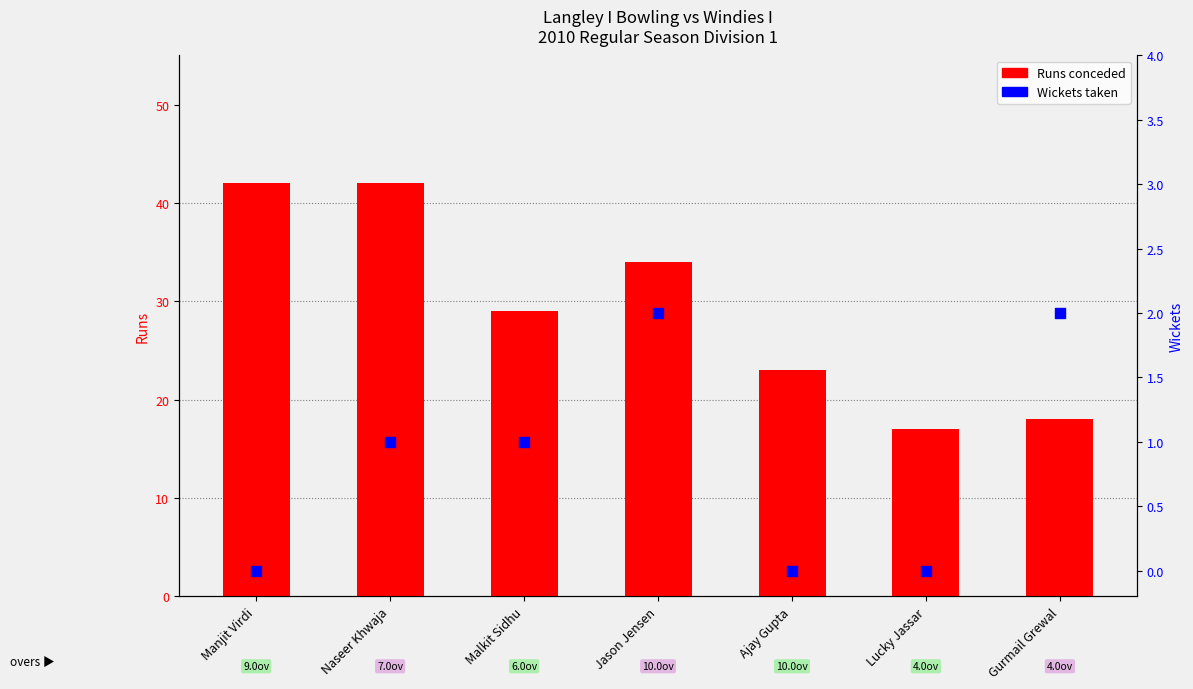

Which series contains the lowest Y value?

Wickets taken